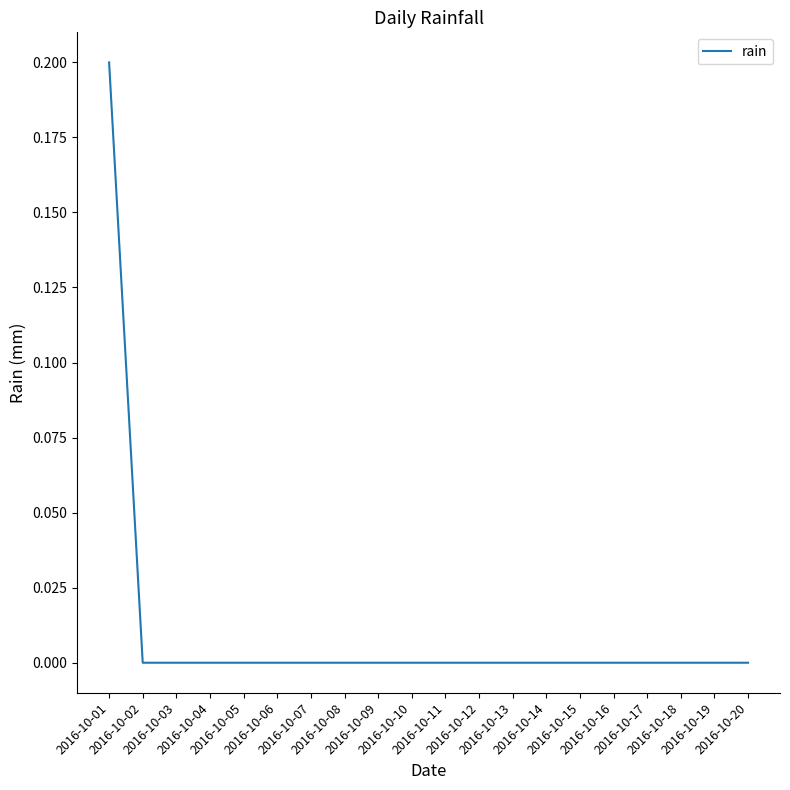

Reading left to right, transcribe all the data shown in this chart.

0.2	0.0	0.0	0.0	0.0	0.0	0.0	0.0	0.0	0.0	0.0	0.0	0.0	0.0	0.0	0.0	0.0	0.0	0.0	0.0